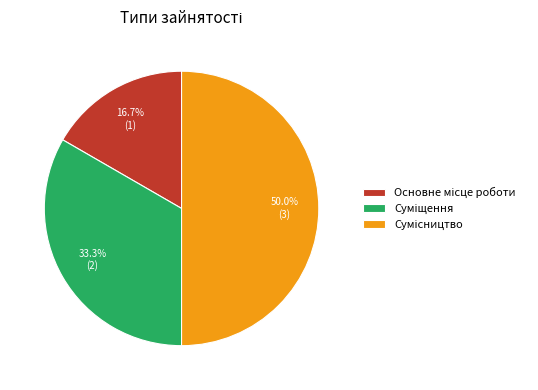

Count the number of slices in the pie.

3